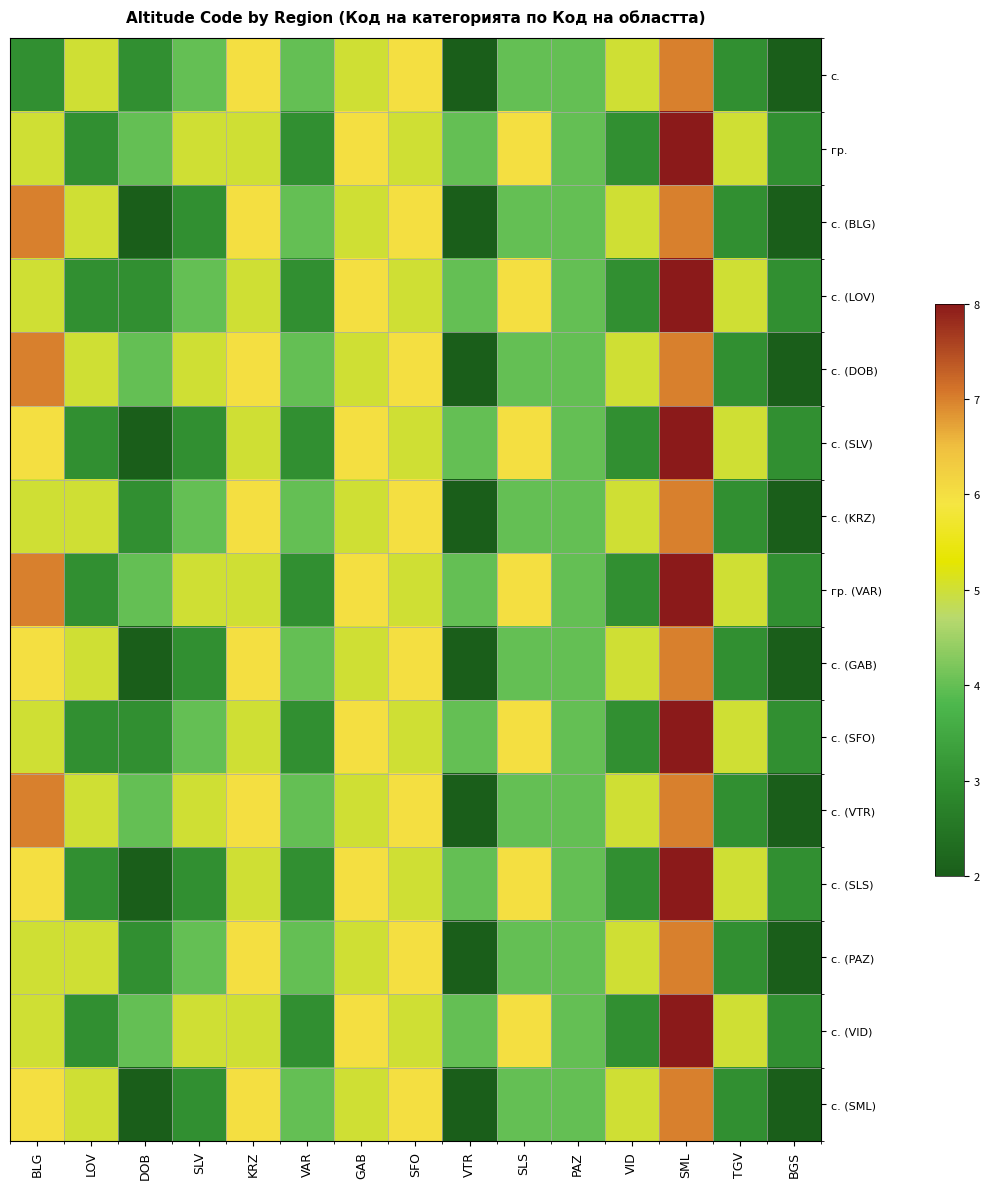

Rank the series at KRZ from highest to lowest value.

с., с. (BLG), с. (DOB), с. (KRZ), с. (GAB), с. (VTR), с. (PAZ), с. (SML), гр., с. (LOV), с. (SLV), гр. (VAR), с. (SFO), с. (SLS), с. (VID)